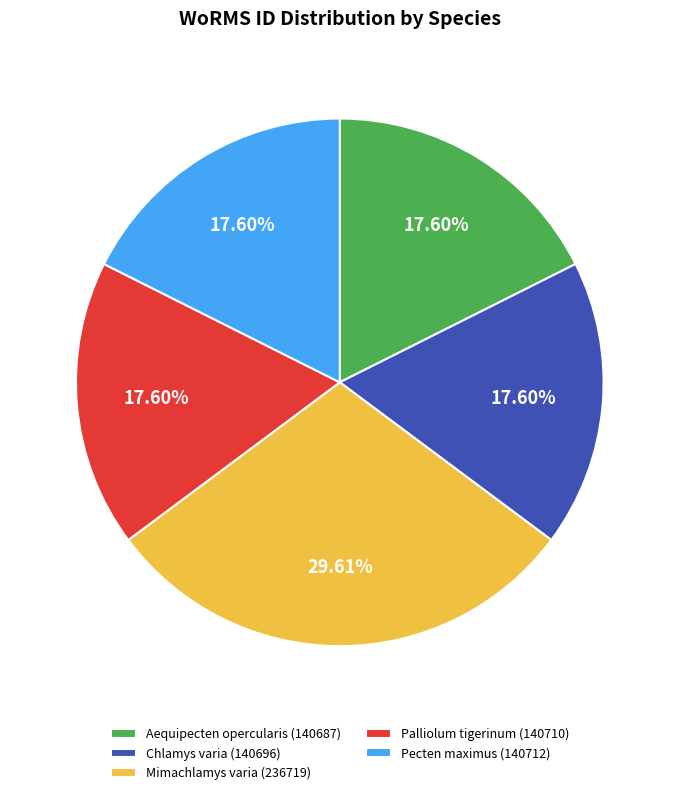

To the nearest percent, what percentage of the pie is Mimachlamys varia?

30%